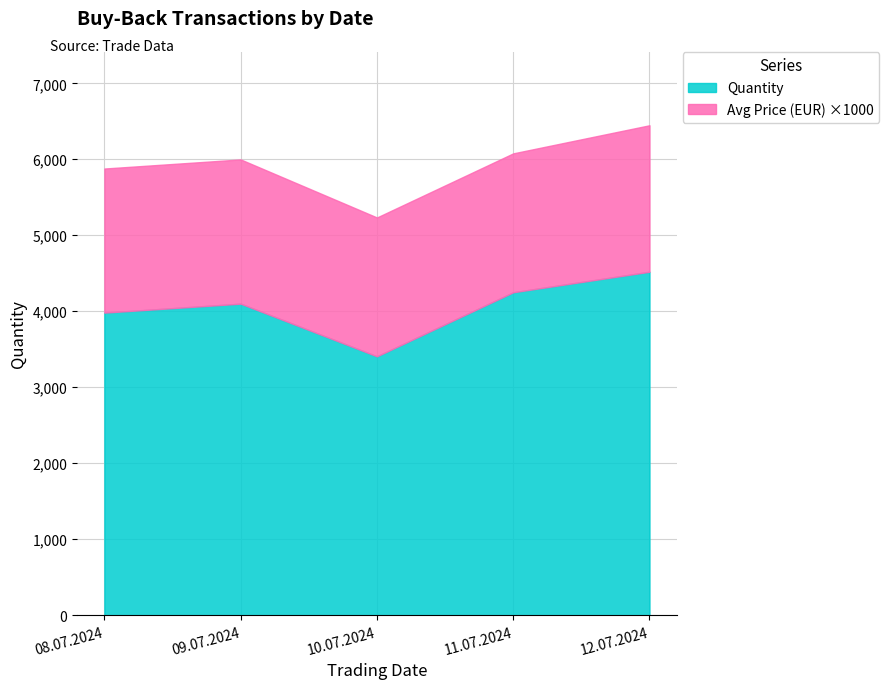

Reading right to left, list all the values displayed in this chart.

Quantity: 4520.0	4250.0	3407.0	4100.0	3982.0
Avg Price (EUR): 1.9	1.8	1.8	1.9	1.9